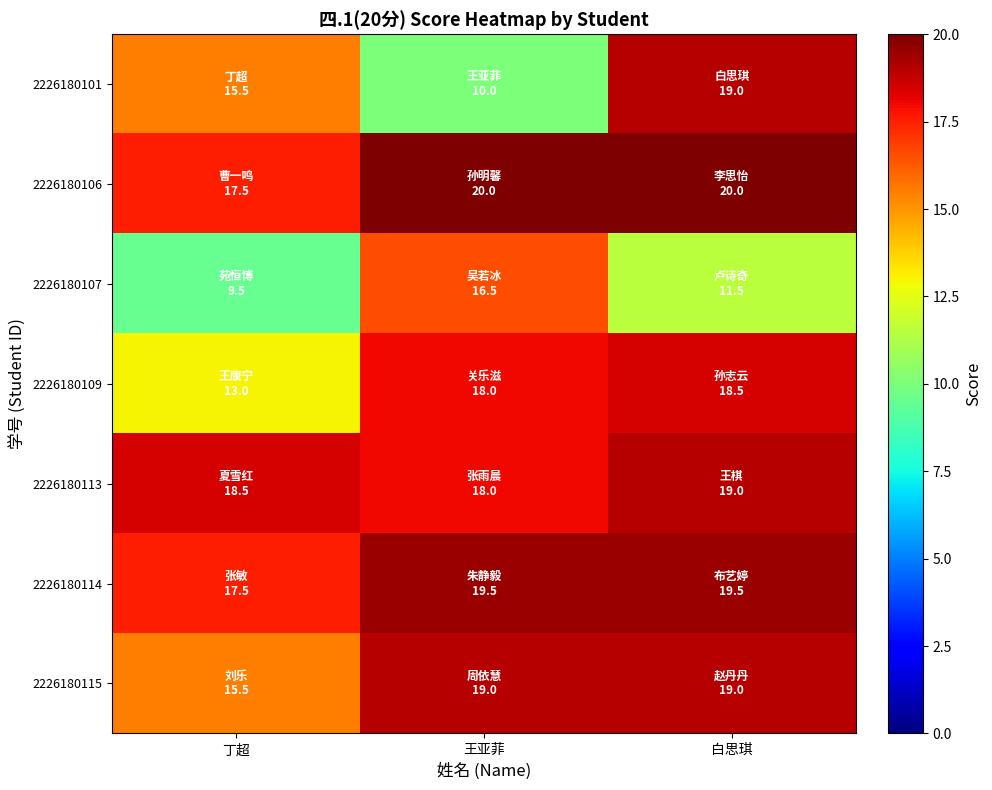

Which has a higher value, 白思琪 or 丁超?

白思琪